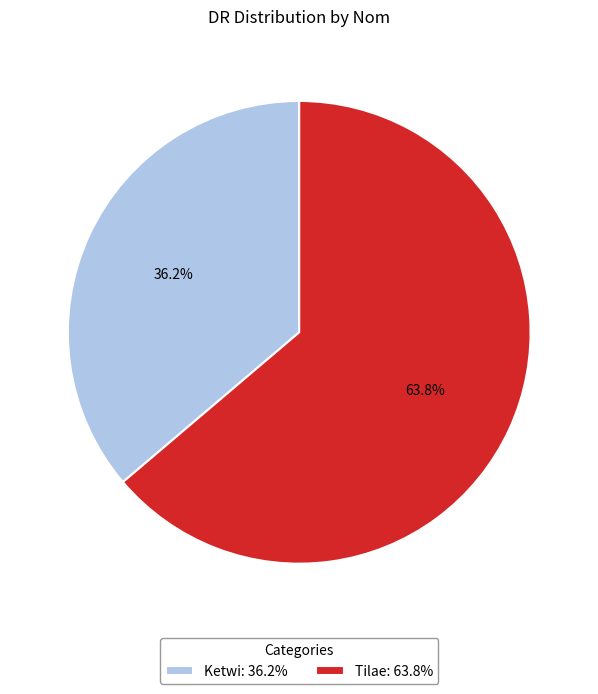

Does Tilae account for over 50% of the chart?

Yes